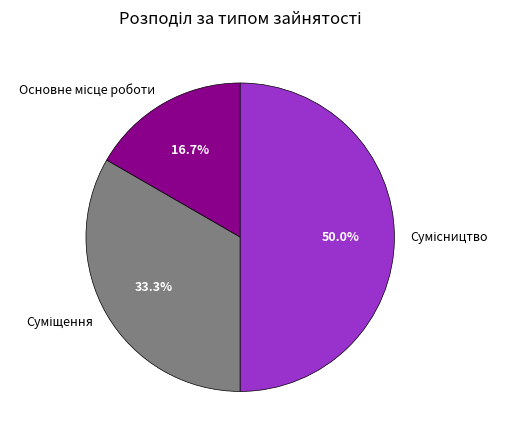

To the nearest percent, what portion does Основне місце роботи represent?

17%